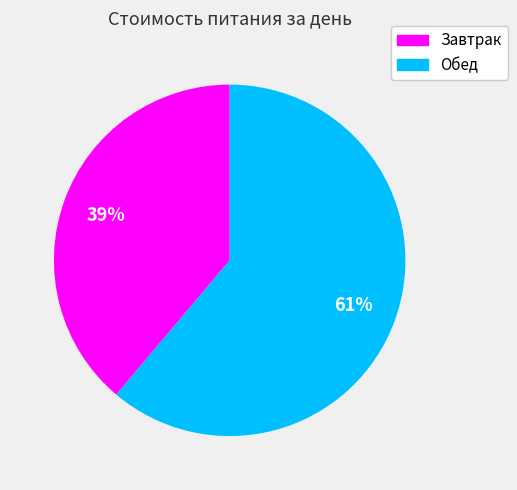

What is the smallest slice in the pie chart?

Завтрак